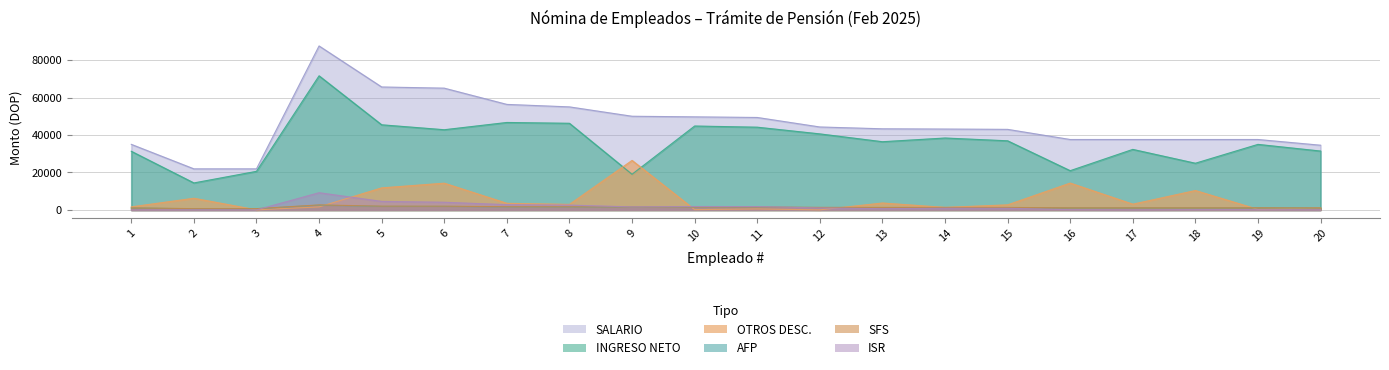

True or false: ISR and SALARIO intersect in this chart.

False